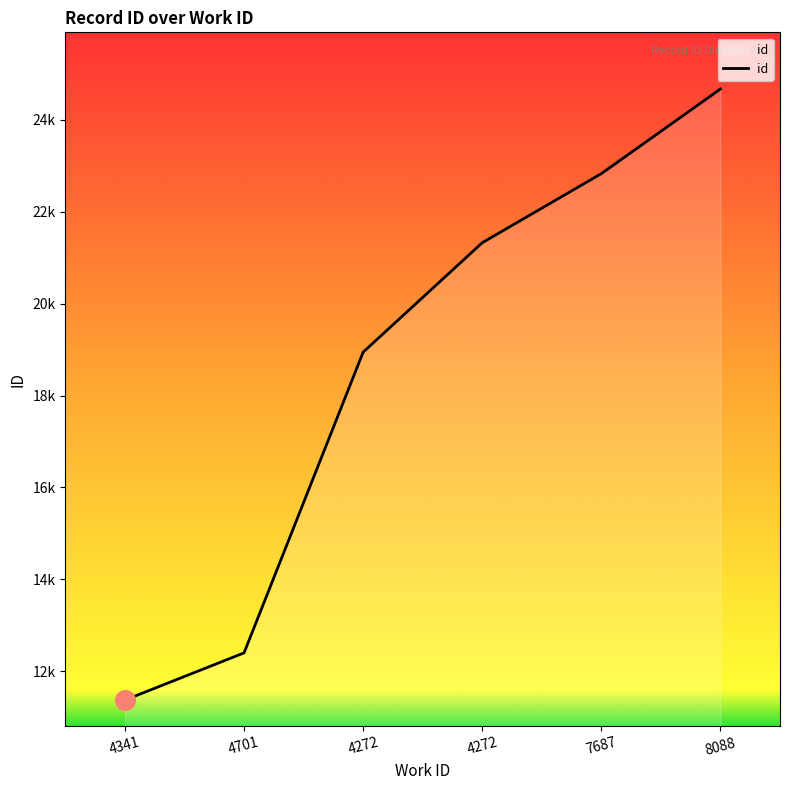

Is this an area chart (filled region under the line)?

Yes